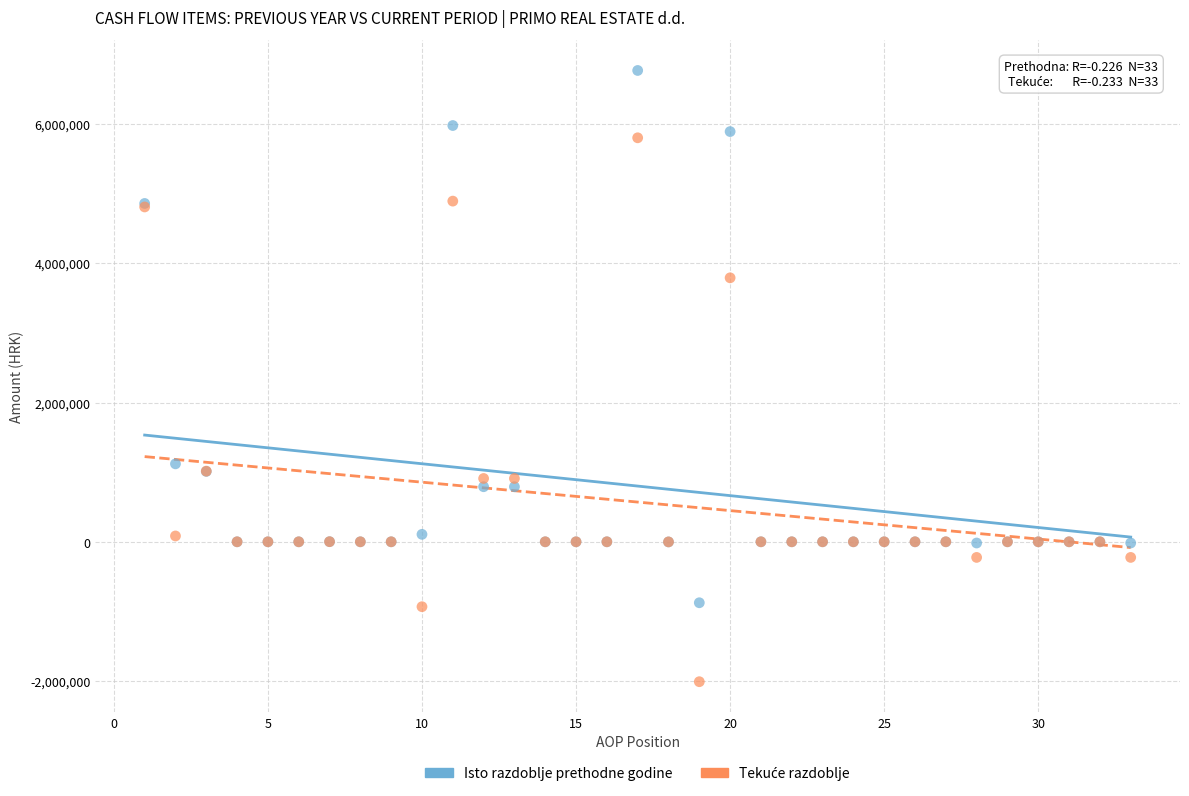

Across all series, what Y value is closest to 2380356?

1119578